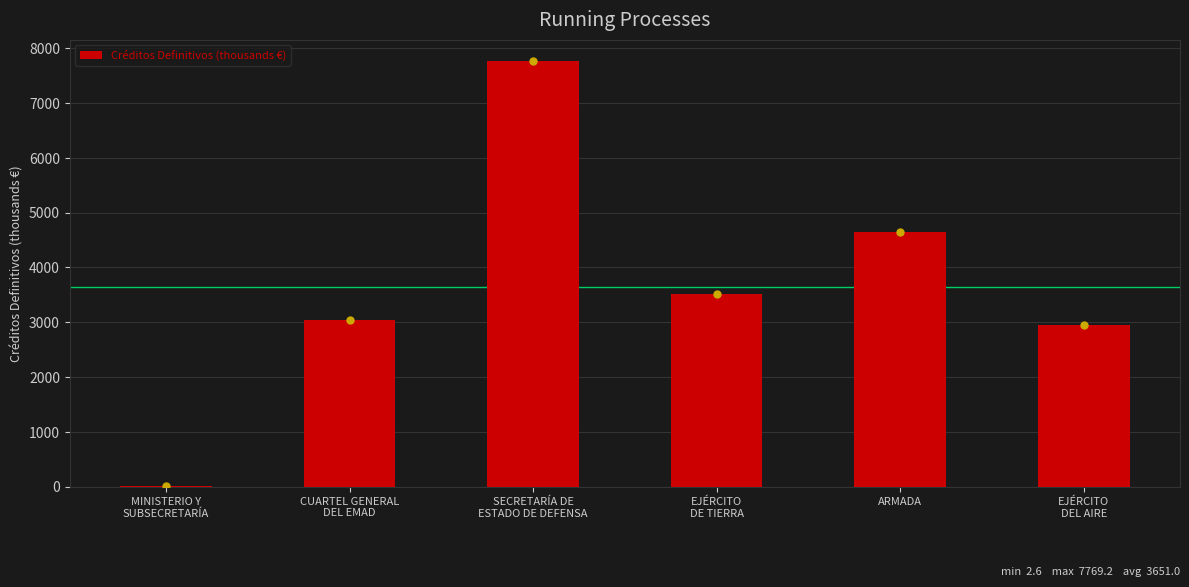

What is the sum of all values?

21905.7